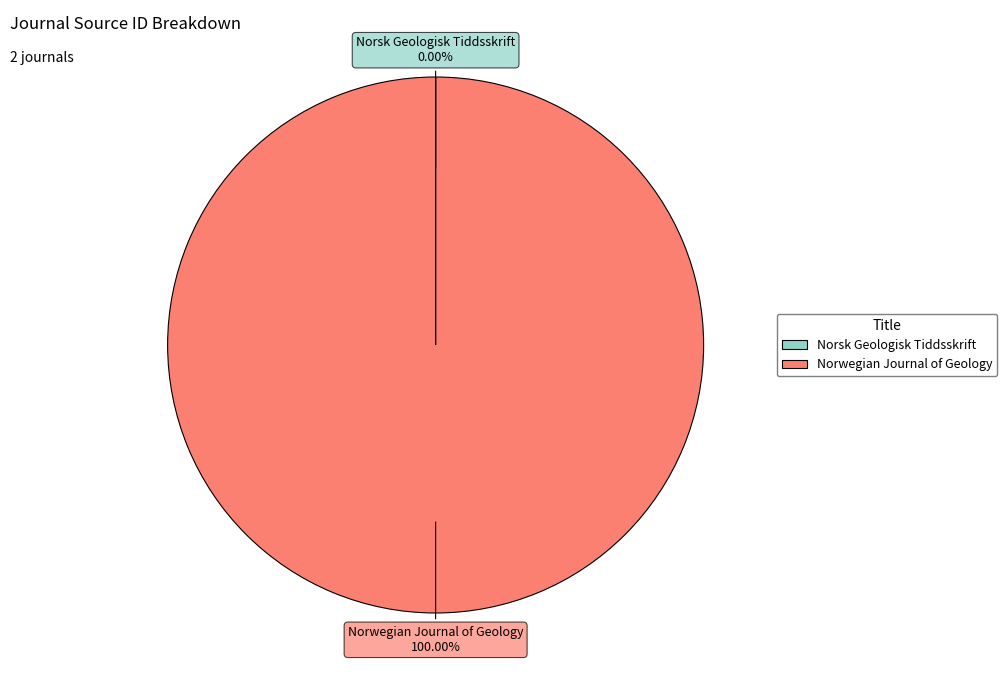

Which category has the biggest portion of the pie?

Norwegian Journal of Geology